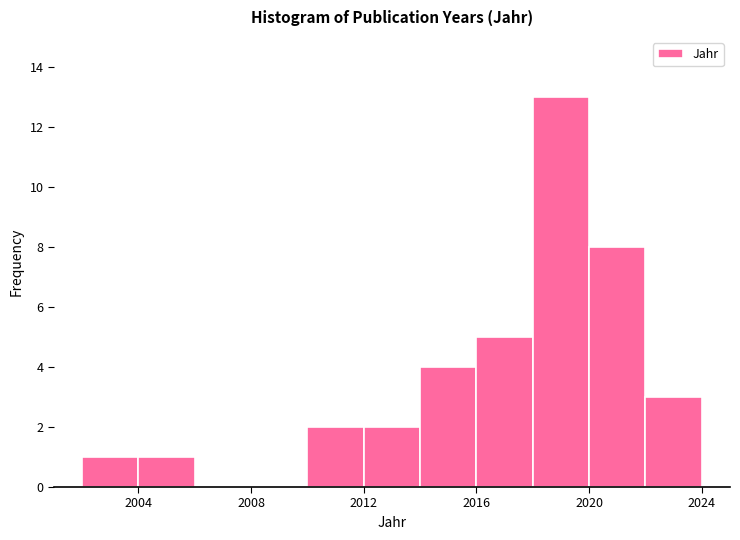

How tall is the bar that spans 2002 to 2004 on the x-axis? The values are not printed on the chart, so give them approximately, as read against the axis.

1